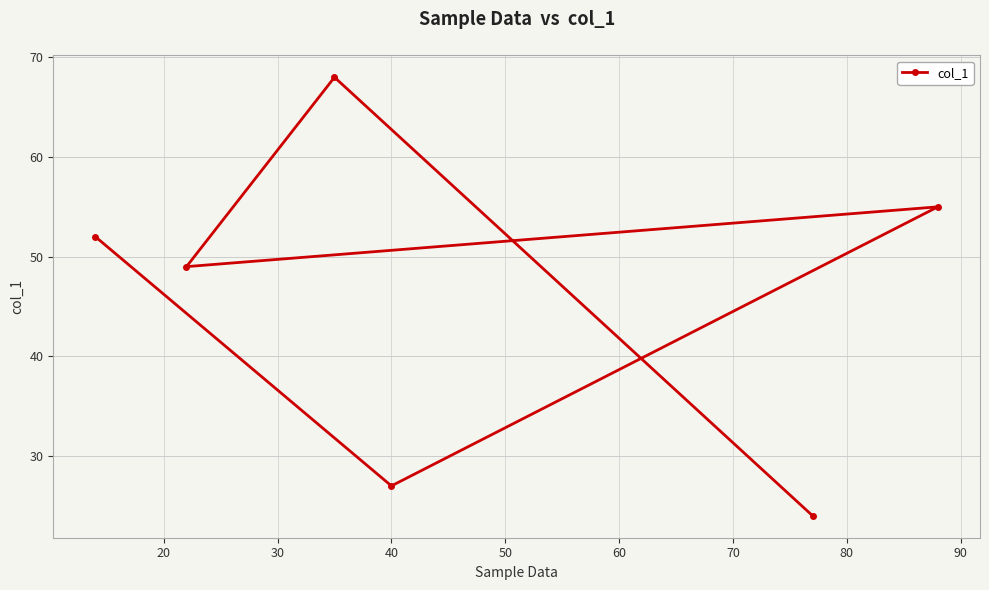

How many data points are less than 52?

3